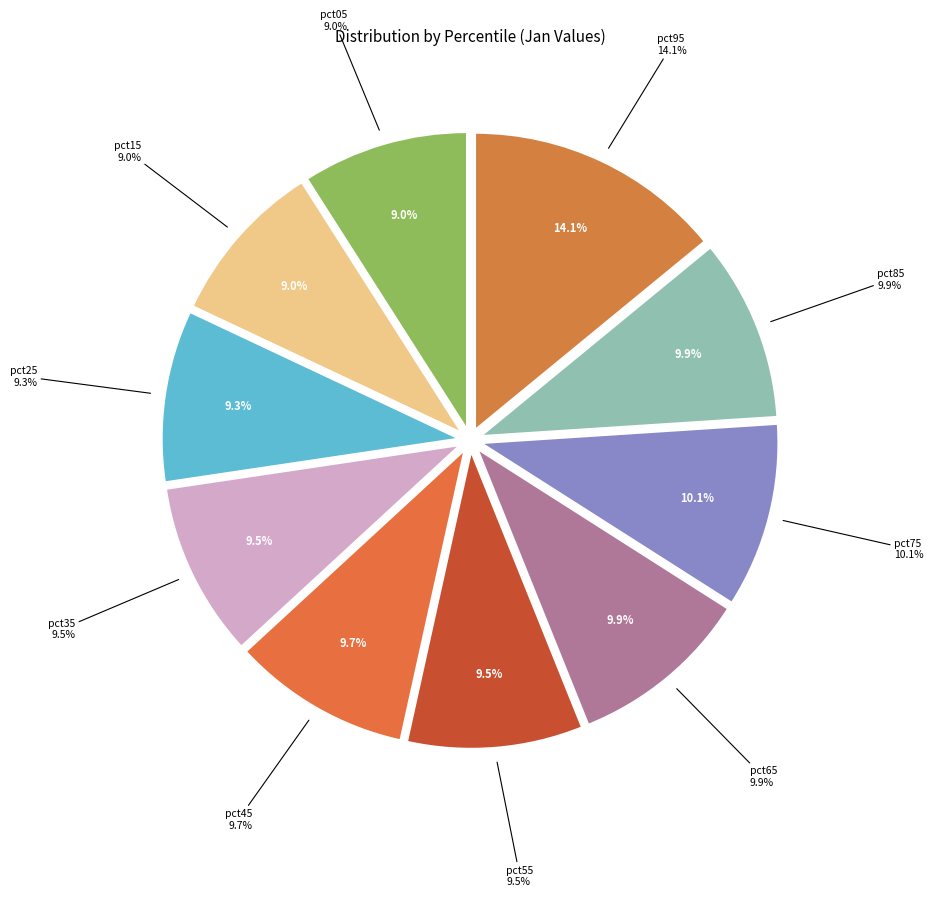

What percentage do pct95 and pct45 together represent?

23.7%